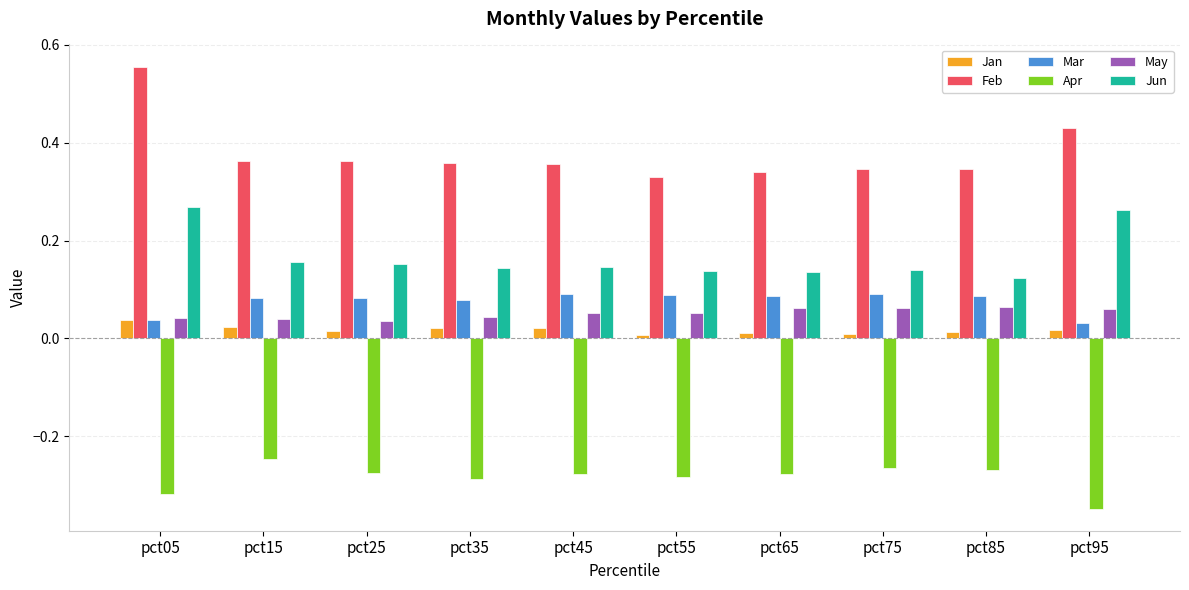

Between pct05 and pct25, which series saw the biggest shift?

Feb